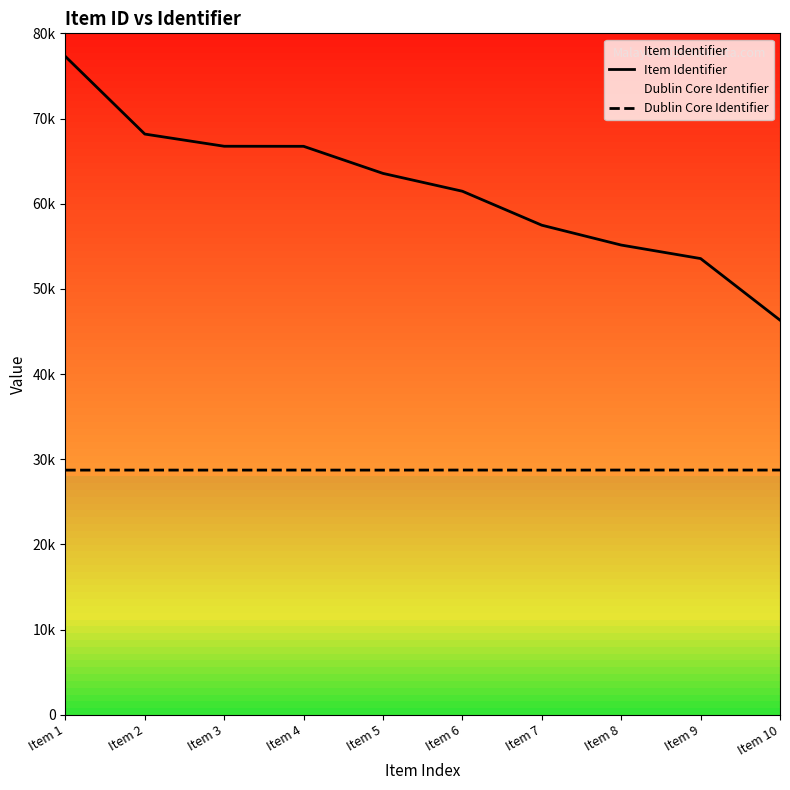

Rank the categories by Dublin Core Identifier value from highest to lowest.

Item 8, Item 6, Item 9, Item 10, Item 4, Item 2, Item 3, Item 5, Item 1, Item 7